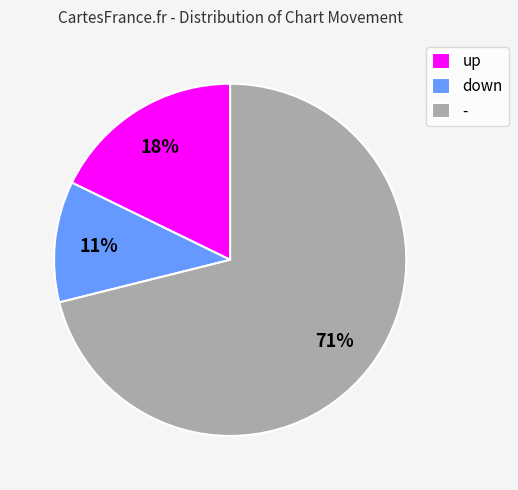

What percentage is the down slice, to the nearest percent?

11%